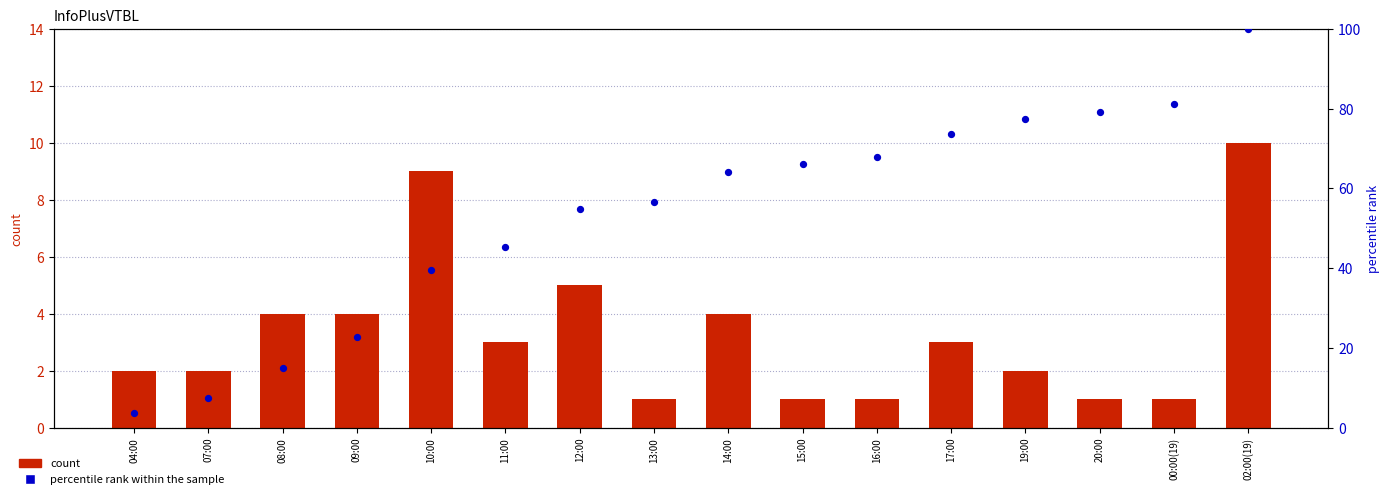

At which category is the sum across all series the highest?

02:00(19)